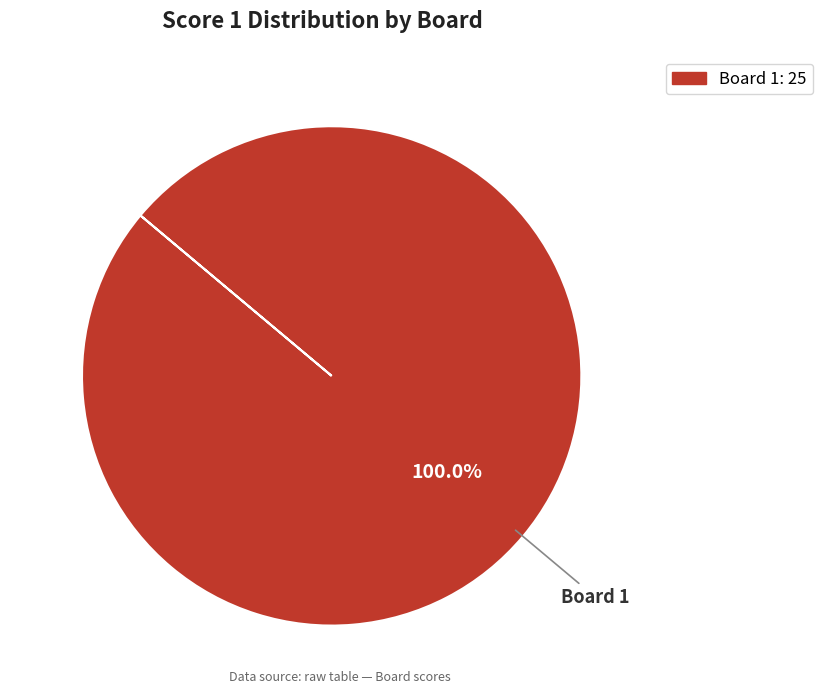

Does any single category account for the majority?

Yes